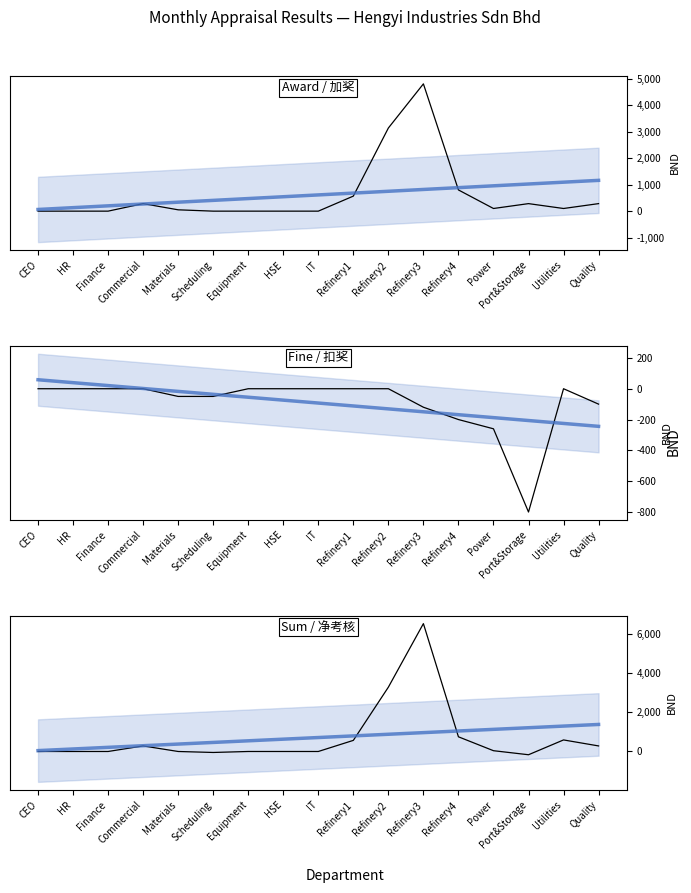

How many values in the Sum/净考核 (BND) series exceed 0?

8